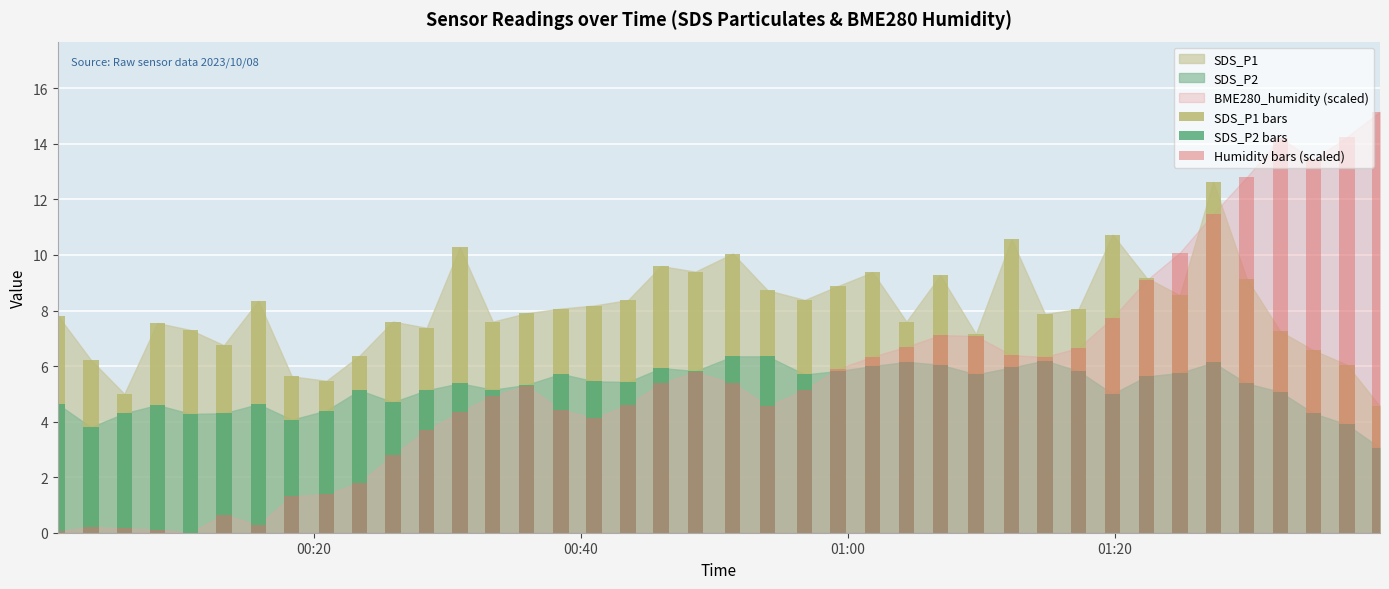

Reading right to left, transcribe all the data shown in this chart.

SDS_P1 bars: 4.5	6.0	6.6	7.2	9.2	12.6	8.6	9.2	10.7	8.1	7.9	10.6	7.2	9.3	7.6	9.4	8.9	8.4	8.7	10.1	9.4	9.6	8.4	8.2	8.1	7.9	7.6	10.3	7.4	7.6	6.4	5.5	5.6	8.3	6.8	7.3	7.5	5.0	6.2	7.8
SDS_P2 bars: 3.0	3.9	4.3	5.1	5.4	6.1	5.8	5.6	5.0	5.8	6.2	6.0	5.7	6.0	6.2	6.0	5.8	5.7	6.3	6.3	5.8	5.9	5.4	5.5	5.7	5.3	5.2	5.4	5.1	4.7	5.1	4.4	4.1	4.6	4.3	4.3	4.6	4.3	3.8	4.6
Humidity bars (scaled): 15.2	14.2	13.4	14.2	12.8	11.5	10.1	9.1	7.7	6.7	6.3	6.4	7.1	7.1	6.7	6.3	5.9	5.1	4.6	5.4	5.8	5.4	4.6	4.1	4.4	5.3	4.9	4.3	3.7	2.8	1.8	1.4	1.3	0.3	0.6	0.0	0.1	0.2	0.2	0.1